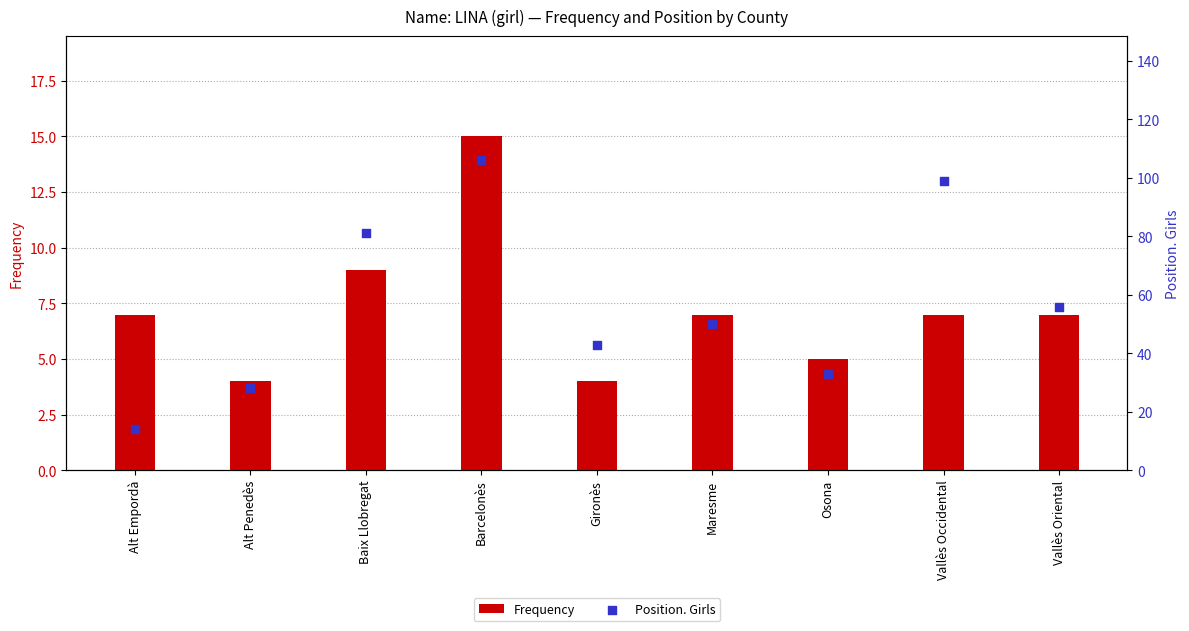

What is the total value across all series at Vallès Occidental?

106